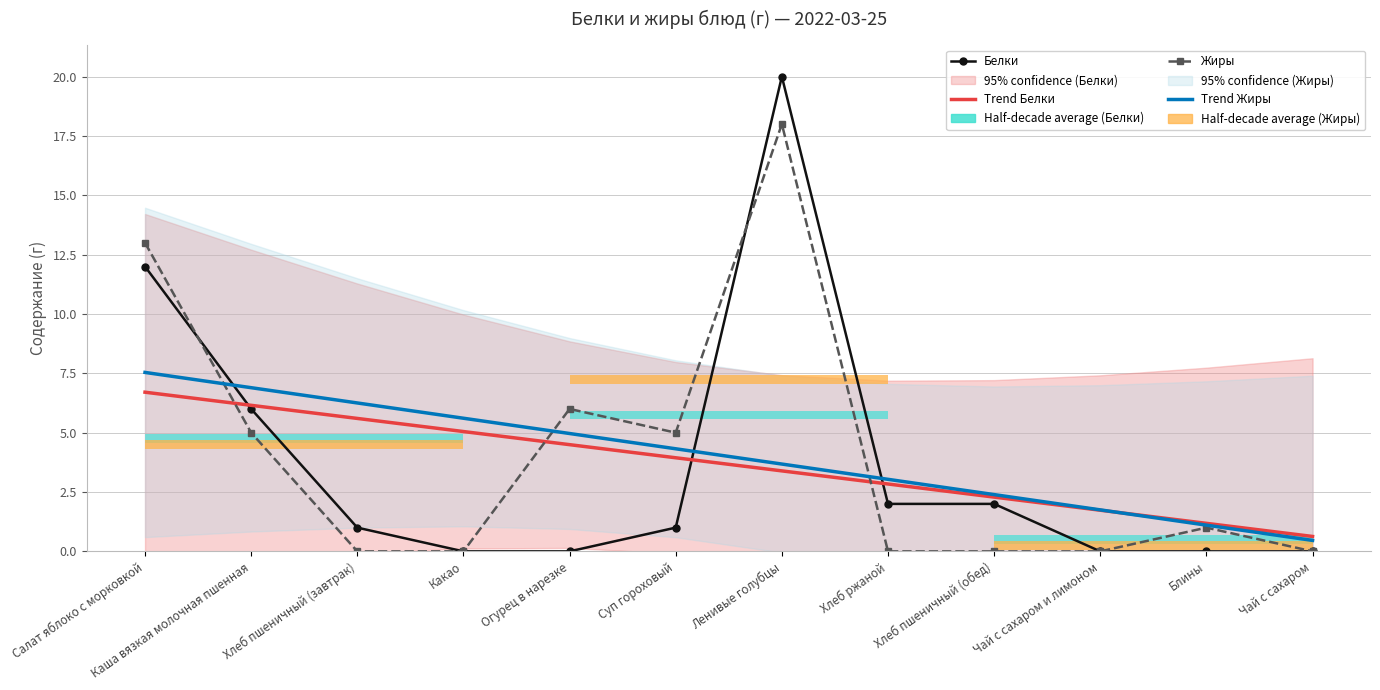

What is the sum of all Trend Белки values?

44.0